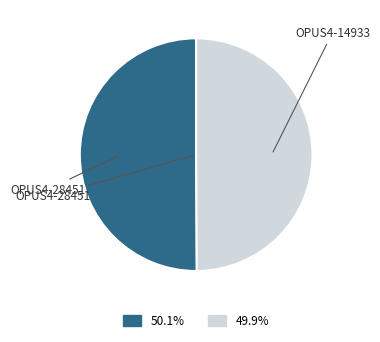

Approximately how many times larger is the value at OPUS4-14933 compared to OPUS4-28451?

1.0